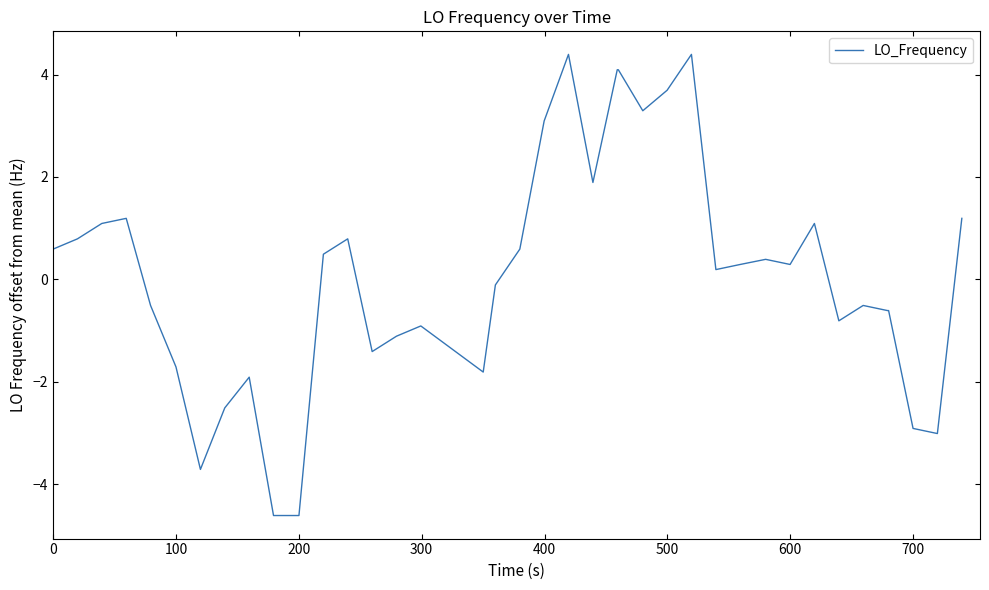

What is the minimum value shown in the chart?

-4.6